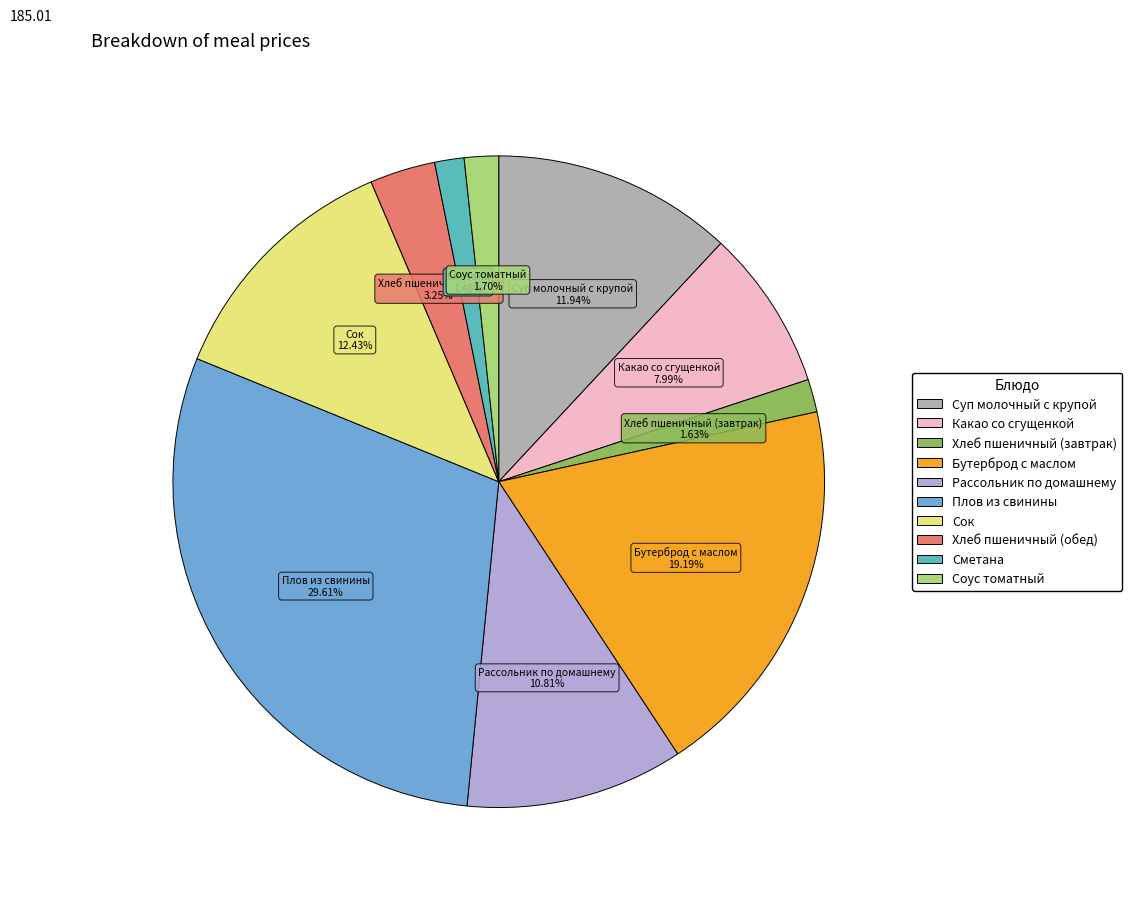

Do Сок and Рассольник по домашнему together represent more than half of the pie?

No